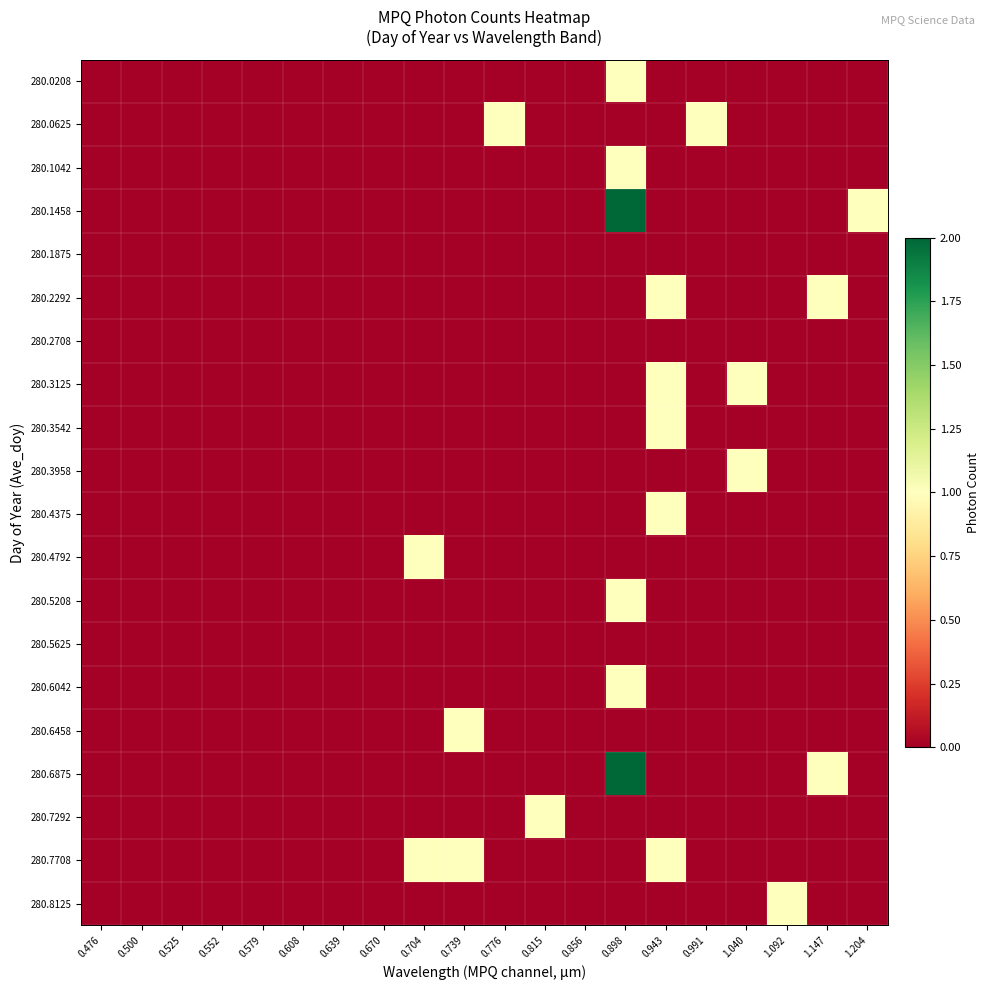

How many distinct data groups are displayed?

20